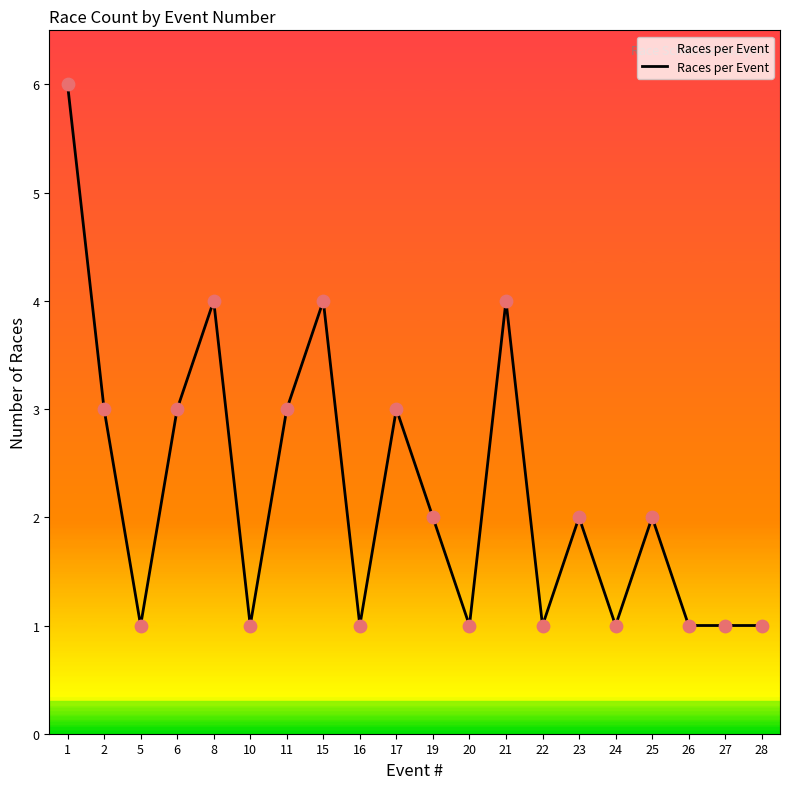

What is the ratio of the value at 25 to the value at 1?

0.3